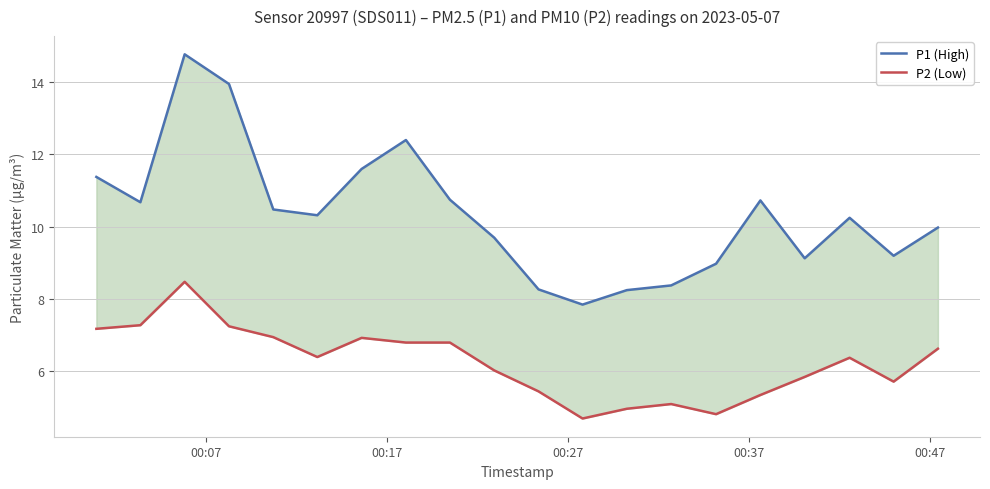

What is the sum of all P1 (High) values?

207.1